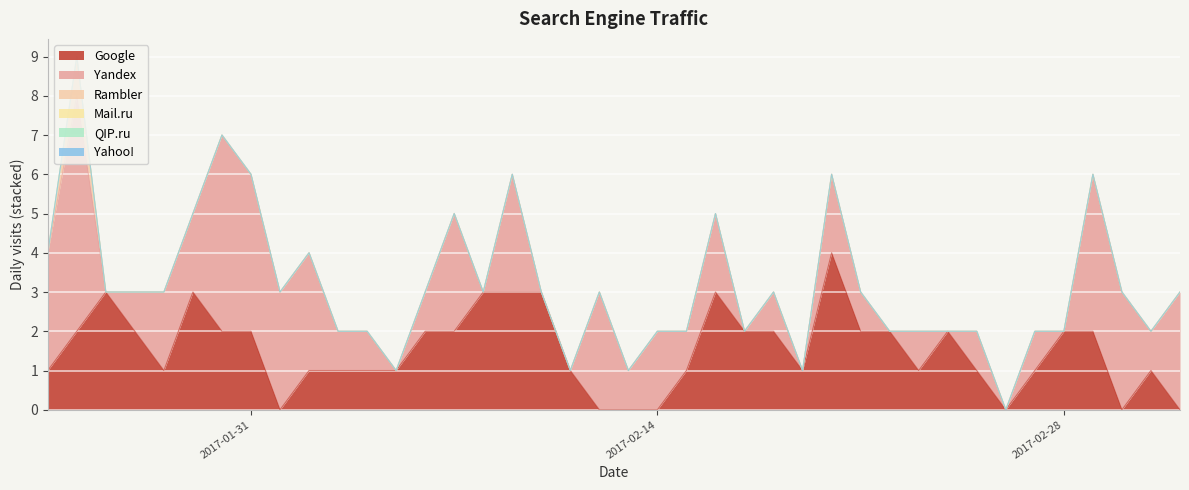

Does the chart display data point markers on the line(s)?

No